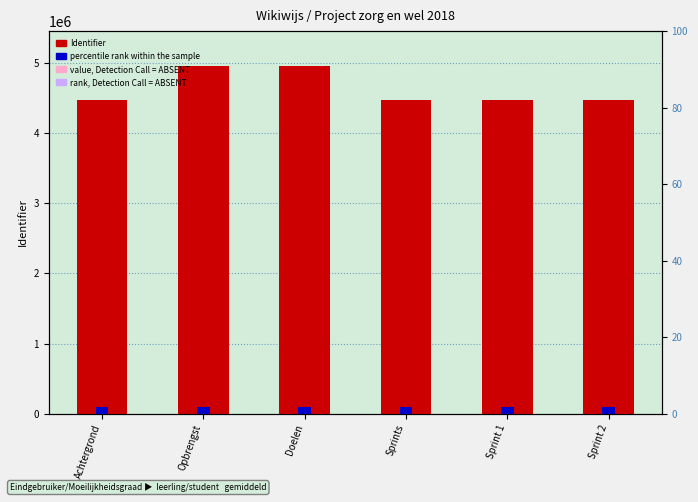

What is the sum of all value, Detection Call = ABSENT values?

240000.0